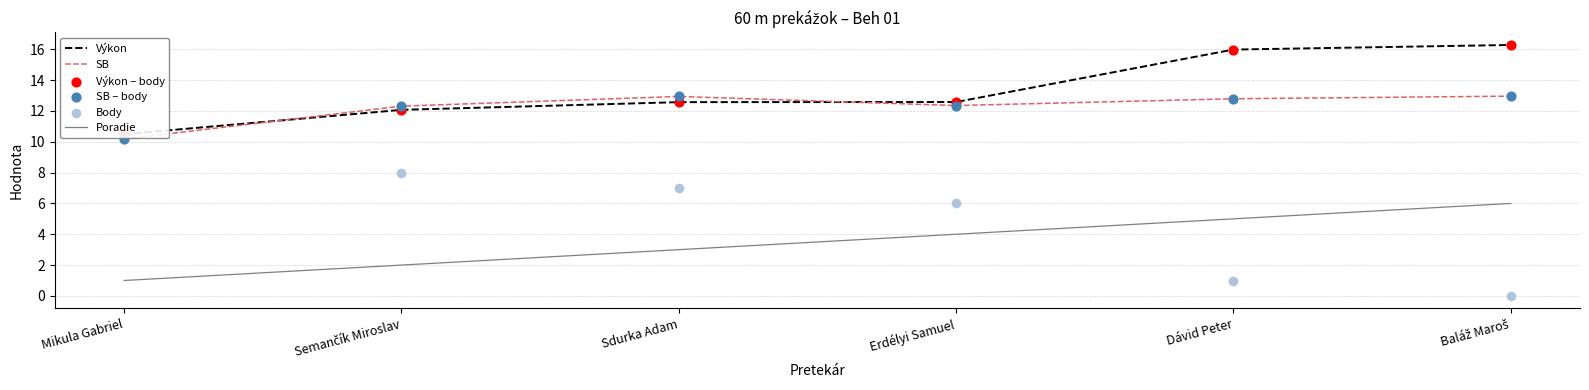

At how many categories does at least one series exceed 7?

6